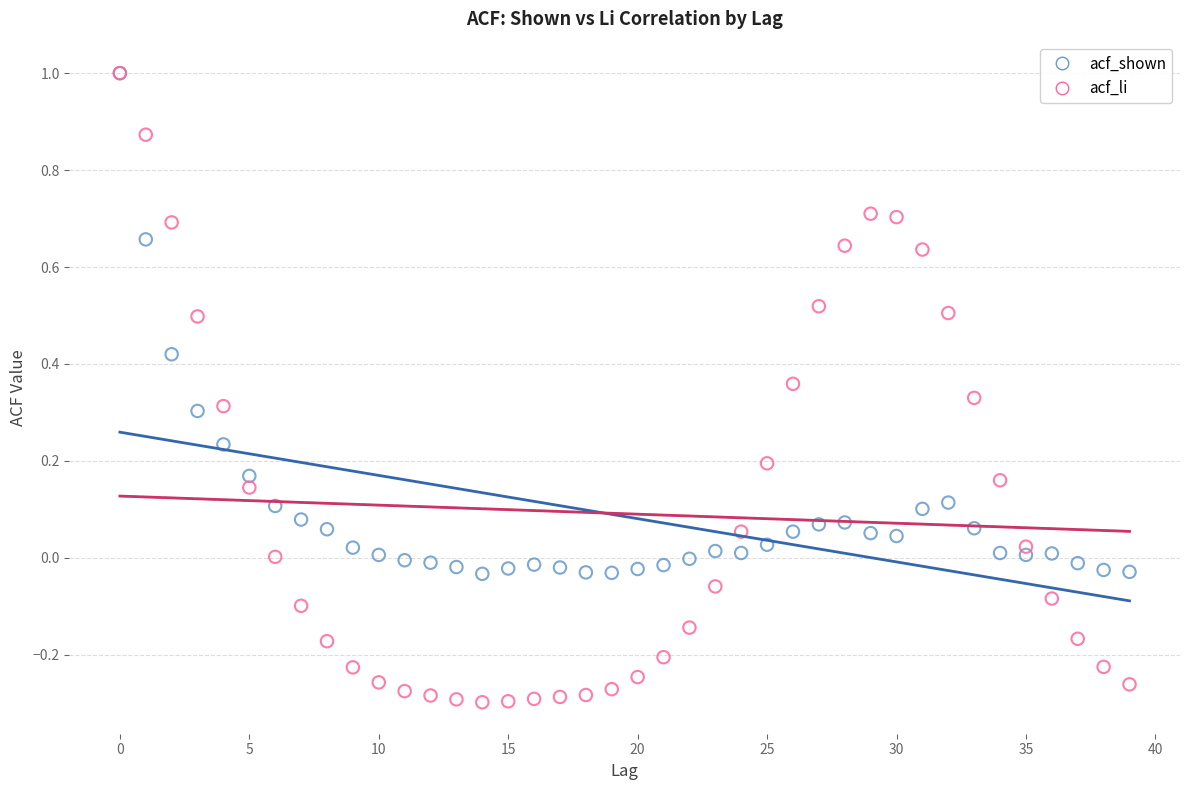

What are all the series names shown in the legend?

acf_shown, acf_li